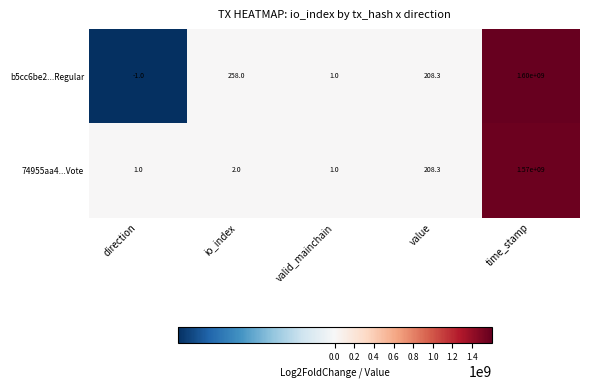

What is the total value across all series at io_index?

260.0